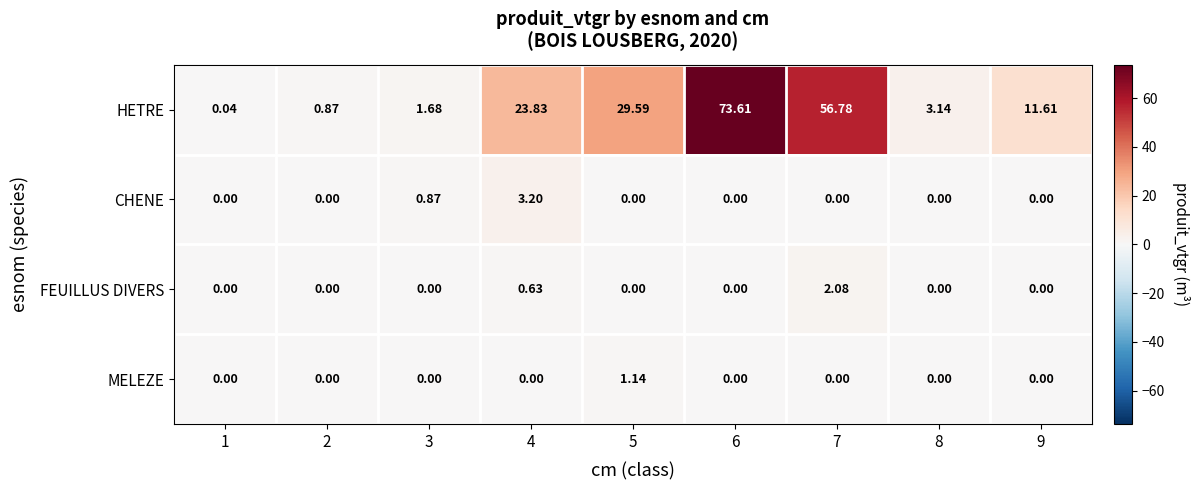

Rank the series at 4 from highest to lowest value.

HETRE, CHENE, FEUILLUS DIVERS, MELEZE